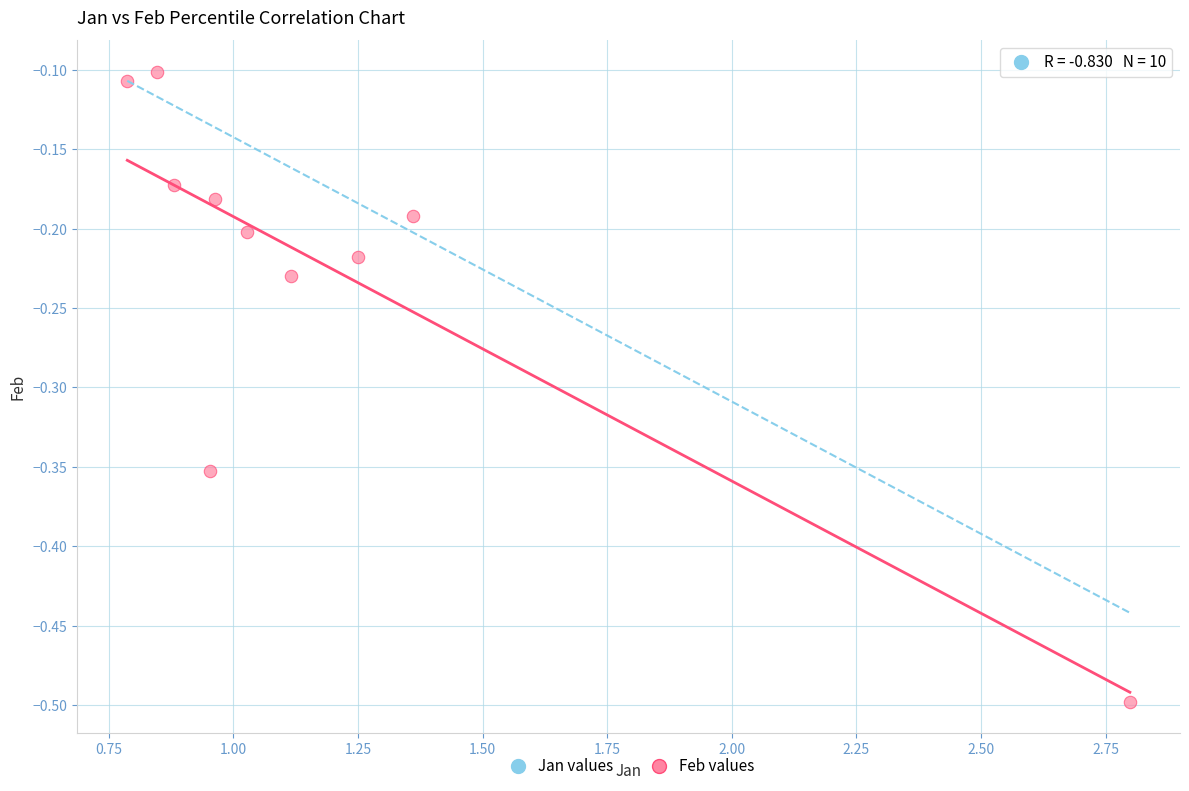

What is the average X value?

1.2